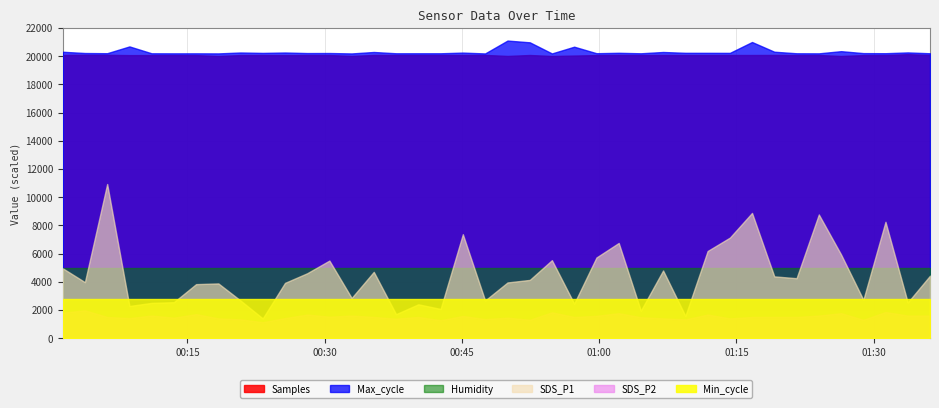

Reading left to right, extract all data points from this chart.

Samples: 5020399.0	5023836.0	5022508.0	5017675.0	5018133.0	5019371.0	5017815.0	5002441.0	5018611.0	5019823.0	5017574.0	5019640.0	5019036.0	5003524.0	5020569.0	5020375.0	5020472.0	5020479.0	5019883.0	5021191.0	5002825.0	5019838.0	5002048.0	5009788.0	5017823.0	5021104.0	5019263.0	5019579.0	5019167.0	5018923.0	5019641.0	5019669.0	5020629.0	5018260.0	5019983.0	5002110.0	5018065.0	5019097.0	5033652.0	5020810.0
Max_cycle: 20309.0	20220.0	20206.0	20688.0	20201.0	20197.0	20198.0	20193.0	20257.0	20228.0	20256.0	20217.0	20220.0	20190.0	20293.0	20202.0	20202.0	20202.0	20250.0	20190.0	21103.0	20978.0	20190.0	20668.0	20206.0	20236.0	20201.0	20293.0	20234.0	20233.0	20230.0	21000.0	20312.0	20202.0	20197.0	20351.0	20213.0	20206.0	20263.0	20202.0
Min_cycle: 28.0	28.0	28.0	28.0	28.0	28.0	28.0	28.0	28.0	28.0	28.0	28.0	28.0	28.0	28.0	28.0	28.0	28.0	28.0	28.0	28.0	28.0	28.0	28.0	28.0	28.0	28.0	28.0	28.0	28.0	28.0	28.0	28.0	28.0	28.0	28.0	28.0	28.0	28.0	28.0
SDS_P1: 5.0	4.0	10.9	2.3	2.5	2.5	3.8	3.9	2.7	1.4	3.9	4.6	5.5	2.9	4.7	1.7	2.4	2.1	7.4	2.7	4.0	4.1	5.5	2.5	5.7	6.8	1.9	4.8	1.6	6.2	7.1	8.9	4.4	4.2	8.8	5.9	2.7	8.2	2.5	4.4
SDS_P2: 1.8	2.0	1.5	1.4	1.6	1.4	1.7	1.4	1.3	1.1	1.4	1.7	1.5	1.6	1.5	1.4	1.5	1.3	1.6	1.4	1.4	1.3	1.8	1.5	1.6	1.8	1.5	1.4	1.3	1.7	1.4	1.5	1.5	1.5	1.6	1.8	1.3	1.9	1.6	1.6
Humidity: 99.9	99.9	99.9	99.9	99.9	99.9	99.9	99.9	99.9	99.9	99.9	99.9	99.9	99.9	99.9	99.9	99.9	99.9	99.9	99.9	99.9	99.9	99.9	99.9	99.9	99.9	99.9	99.9	99.9	99.9	99.9	99.9	99.9	99.9	99.9	99.9	99.9	99.9	99.9	99.9